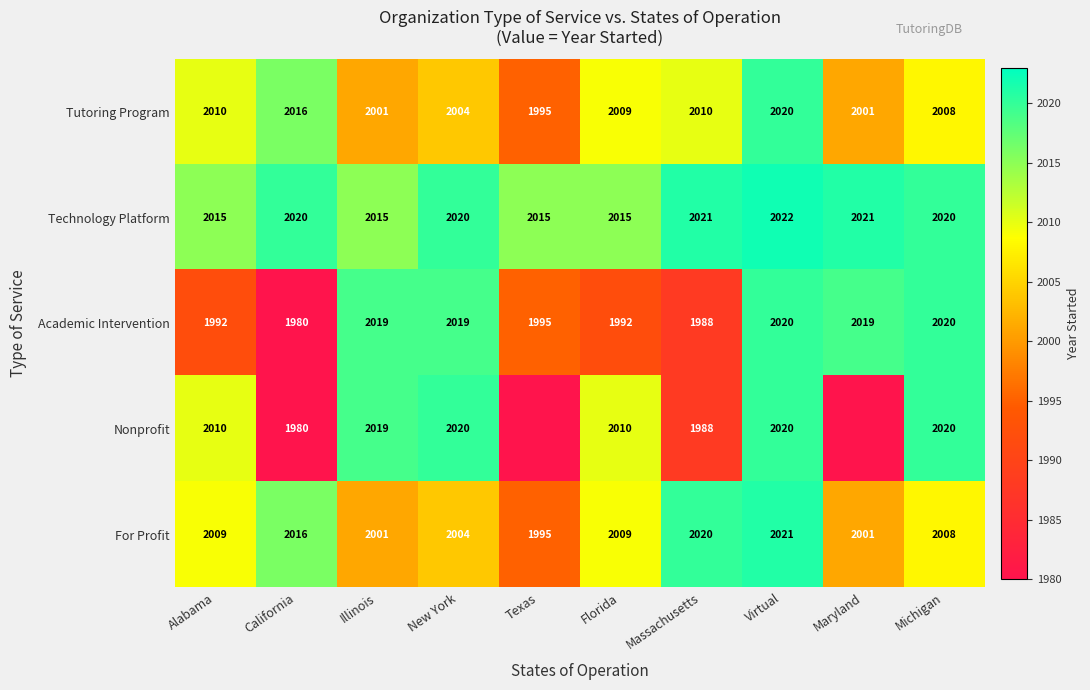

What is the sum of the Academic Intervention values at Virtual and California?

4000